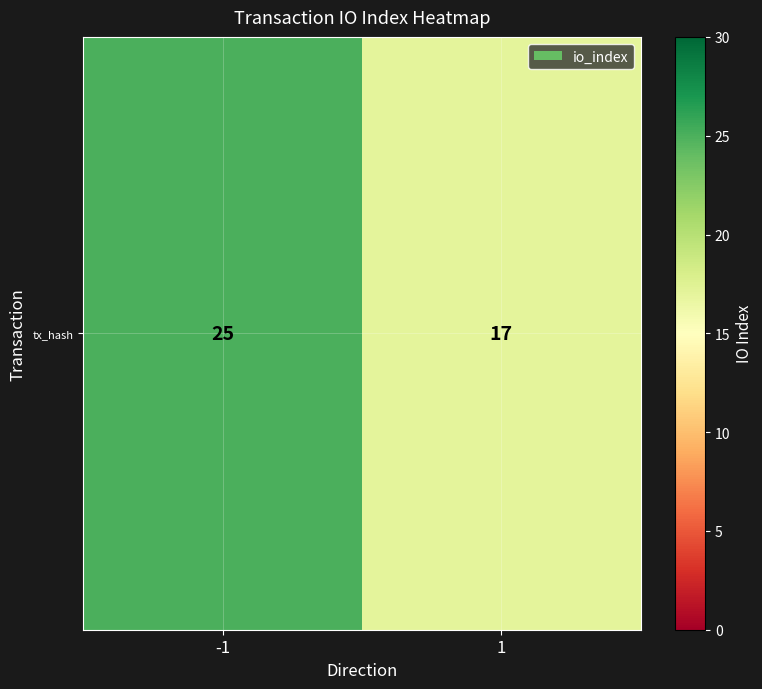

What is the difference between the maximum and minimum values?

8